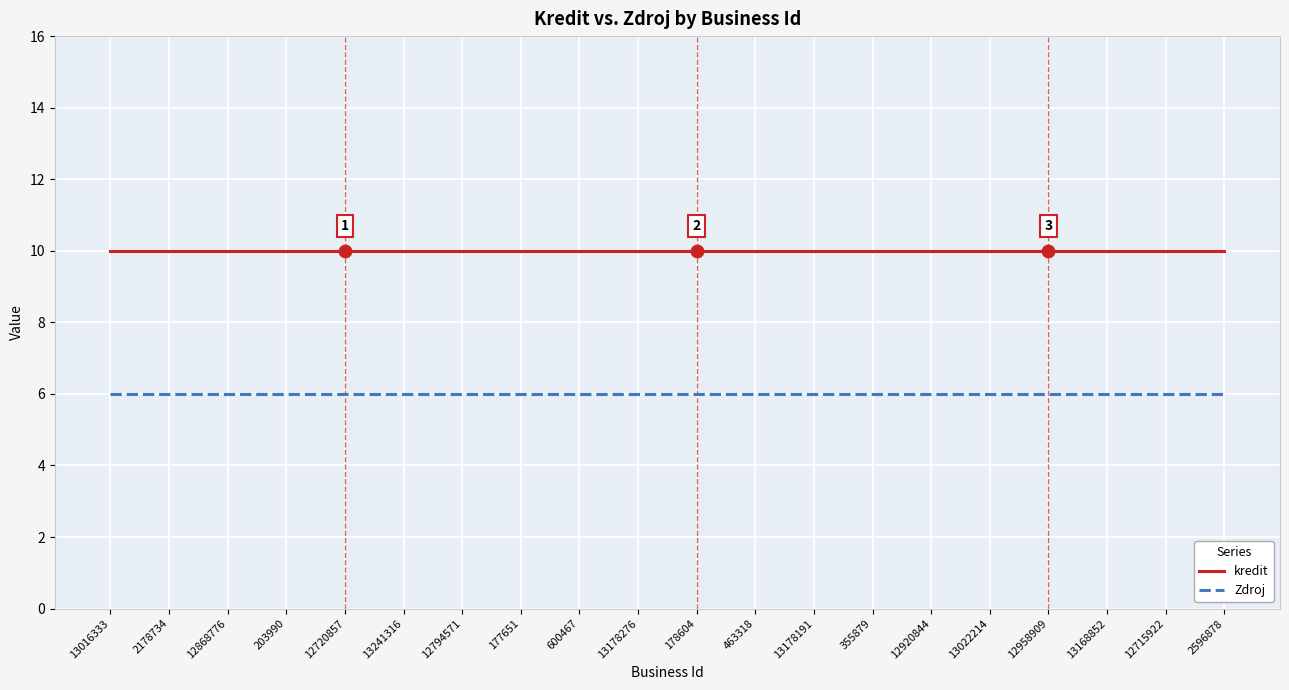

What is the difference between the highest and lowest values at 203990?

4